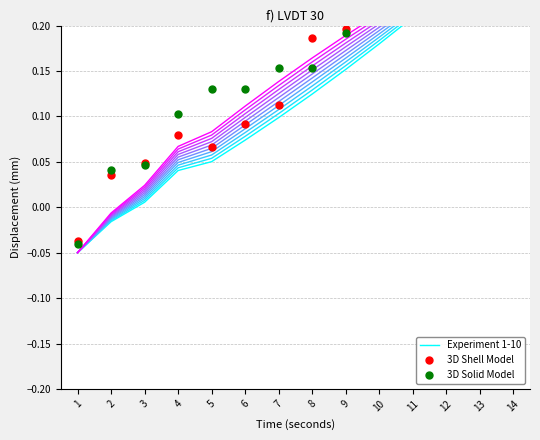

True or false: Experiment 1 has more than 2 points higher than both neighbors.

False